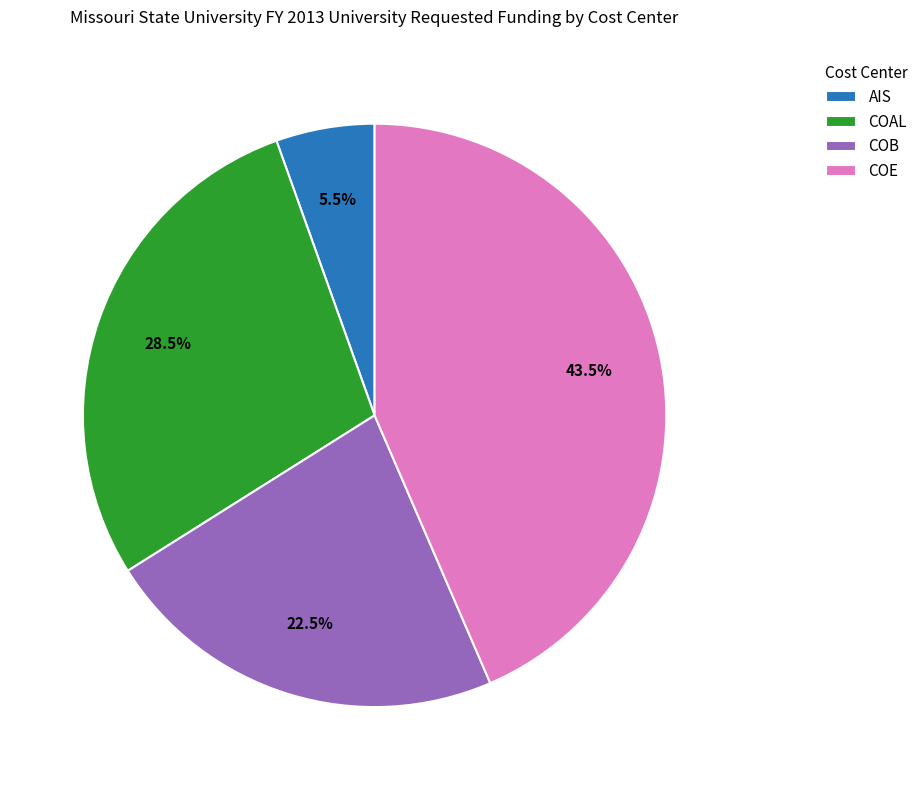

Rank the categories by value from highest to lowest.

COE, COAL, COB, AIS